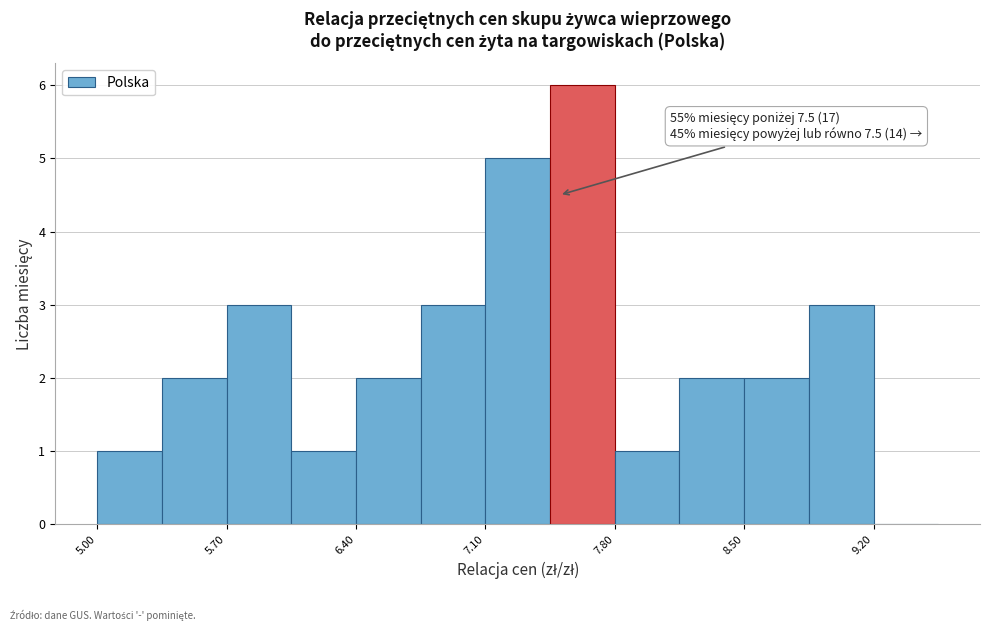

Around what value on the x-axis is the tallest bar? Give the approximate position of its centre, as read against the axis.

7.6